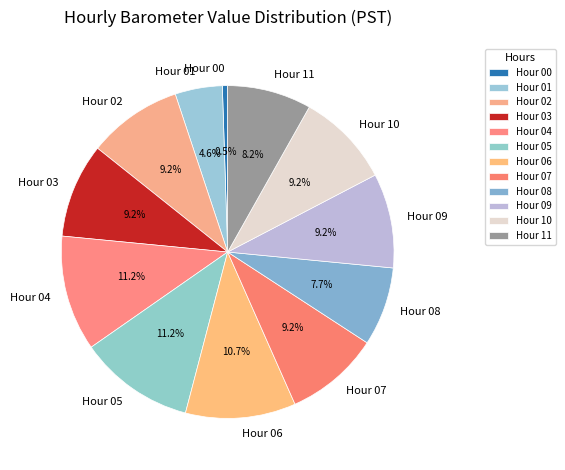

To the nearest percent, what is the average slice percentage?

8%